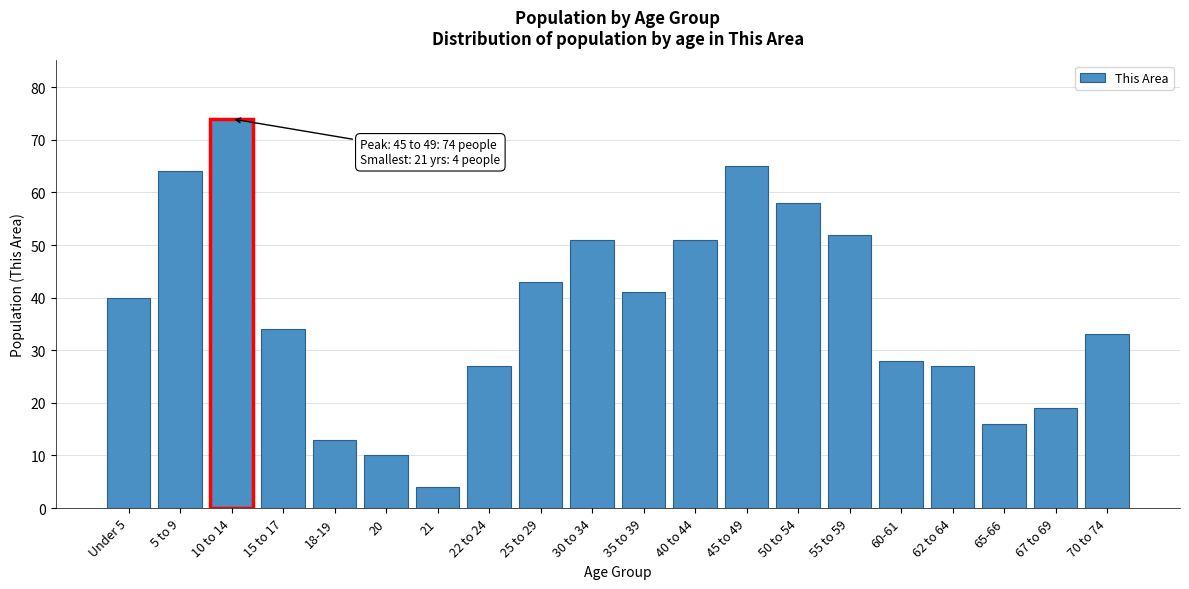

Reading left to right, transcribe all the data shown in this chart.

40	64	74	34	13	10	4	27	43	51	41	51	65	58	52	28	27	16	19	33